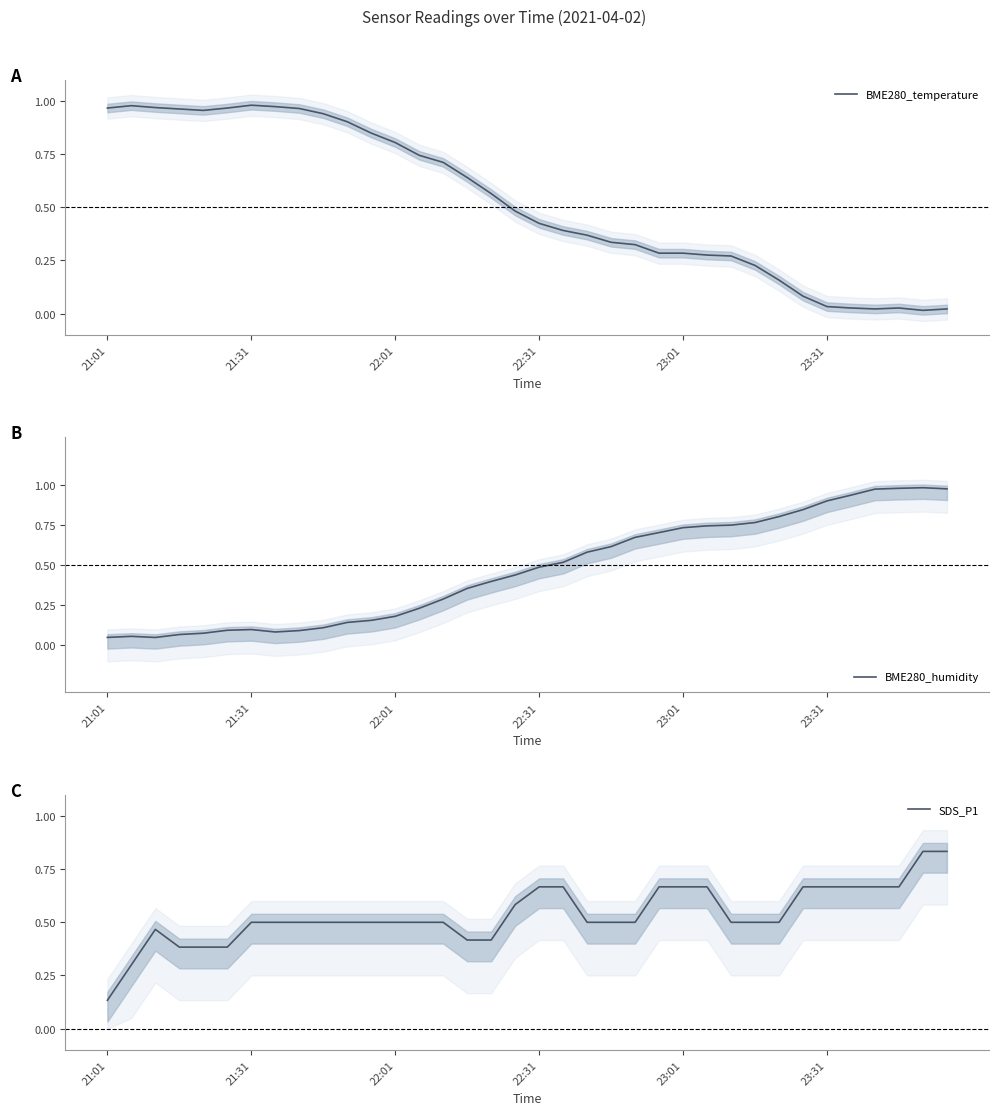

Is it true that BME280_humidity equals 0.1 at 21:31?

True